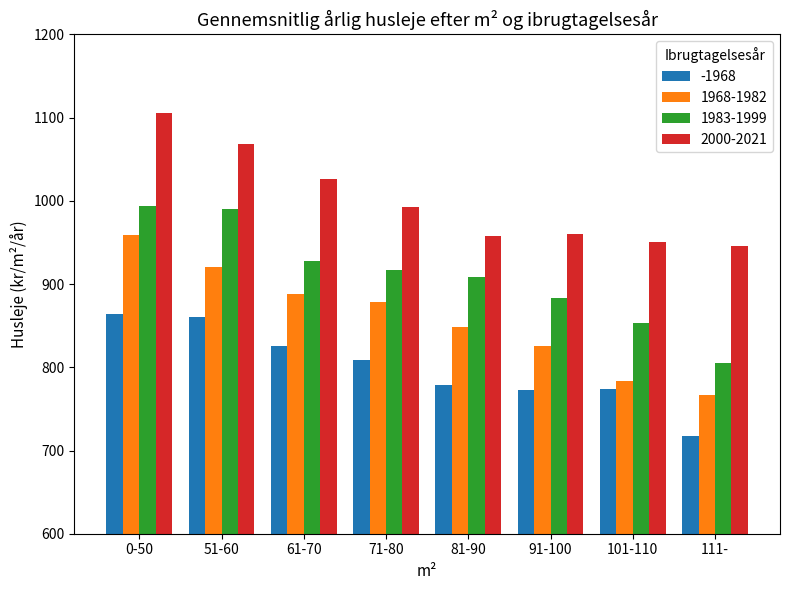

How many groups of bars are there?

8